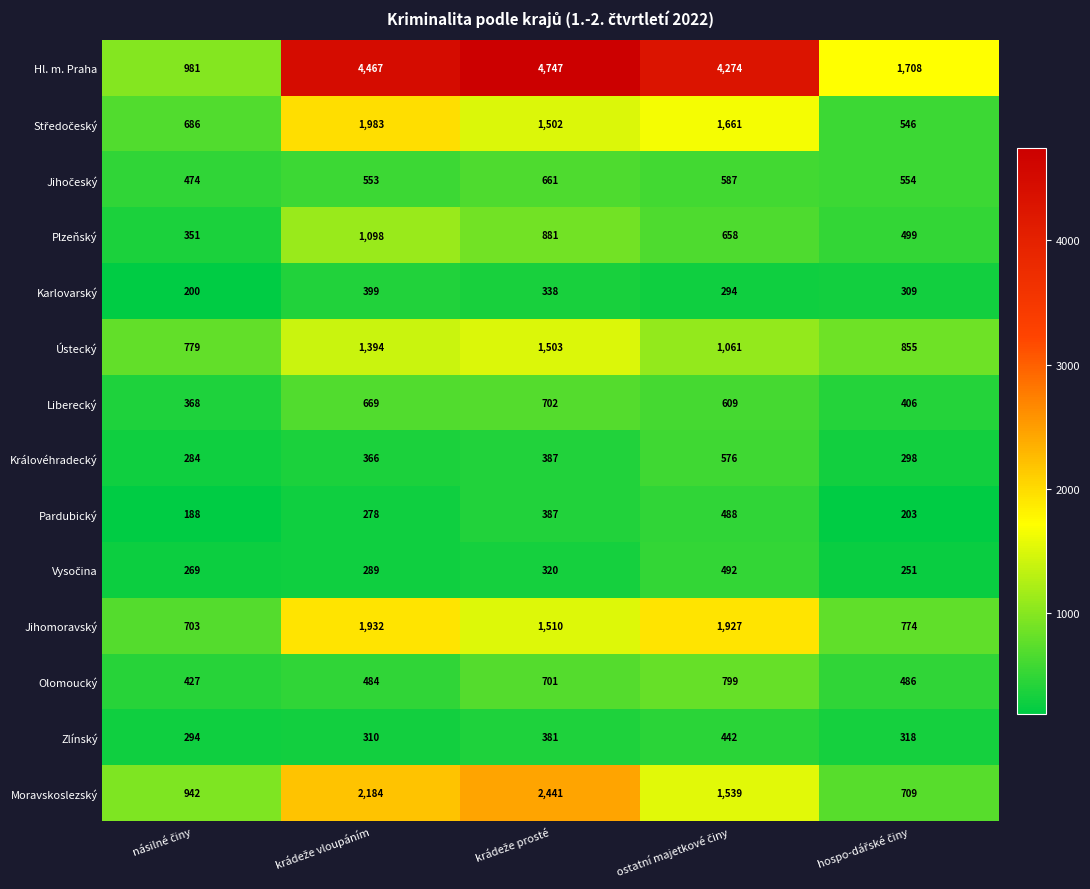

Which series has the largest total across all categories?

Hl. m. Praha